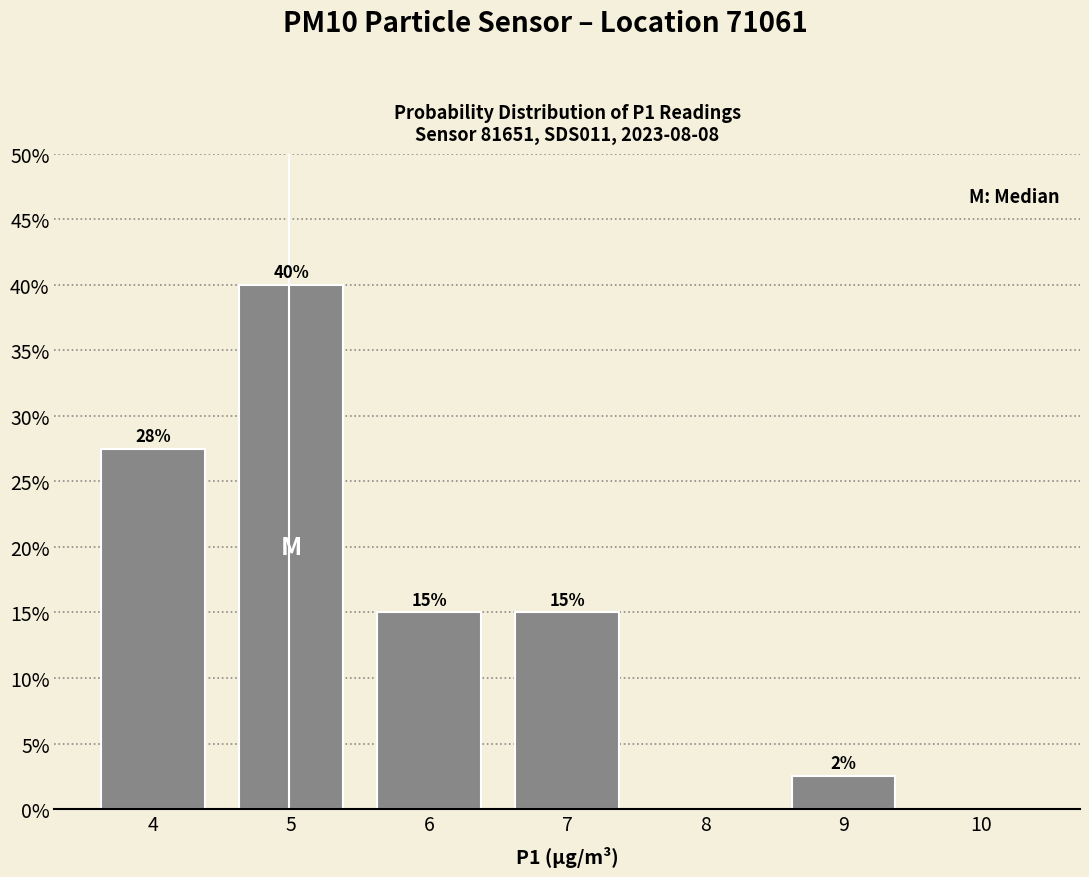

Are the bars horizontal?

No